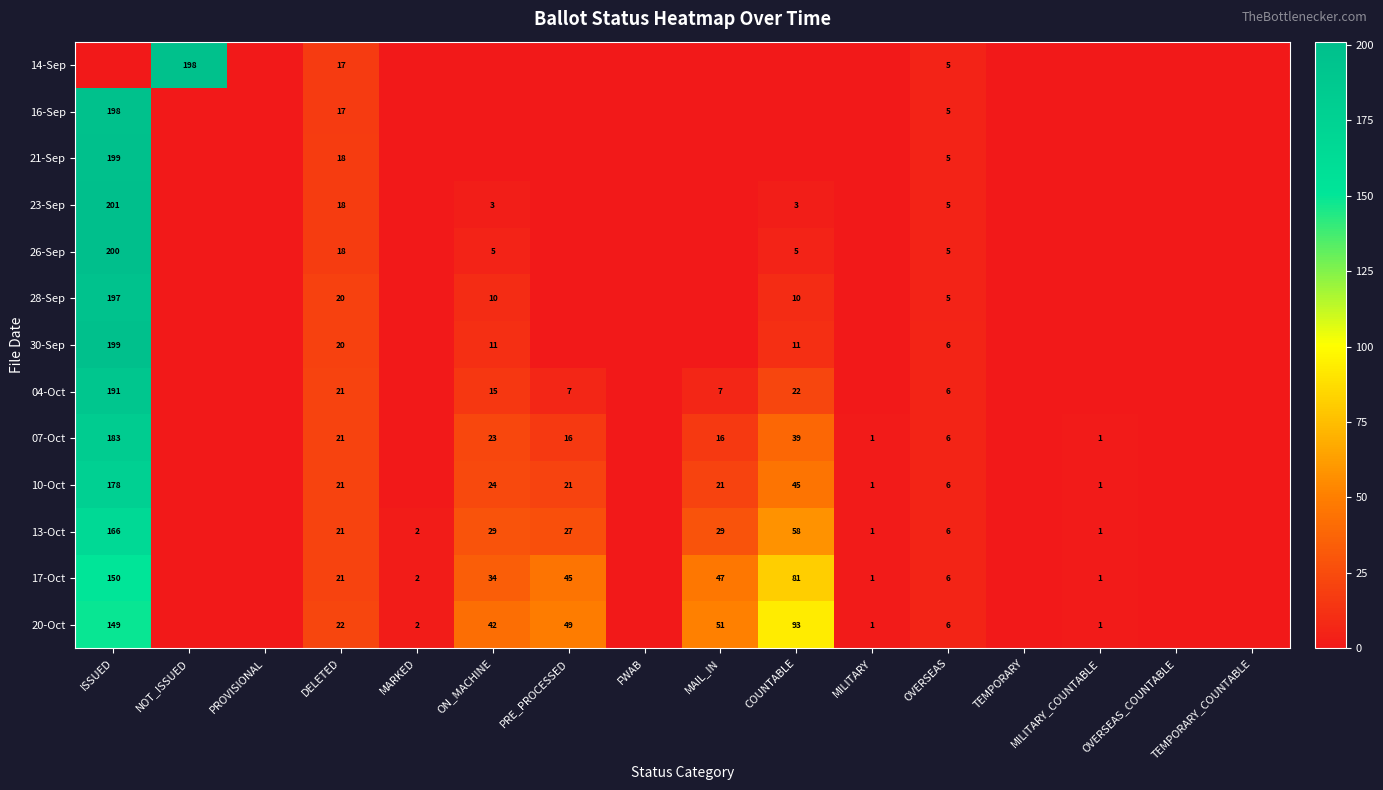

The 17-Oct series shows 74 at PRE_PROCESSED. True or false?

False